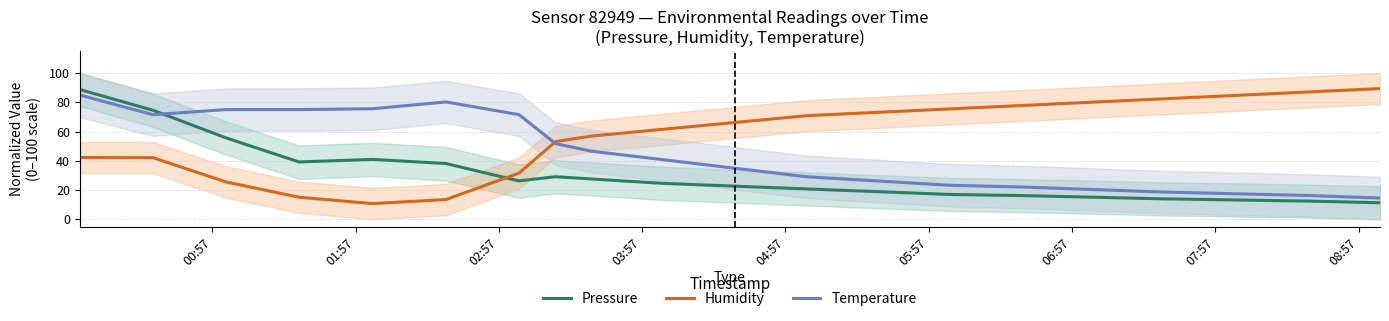

True or false: Humidity and Temperature cross at least once.

True